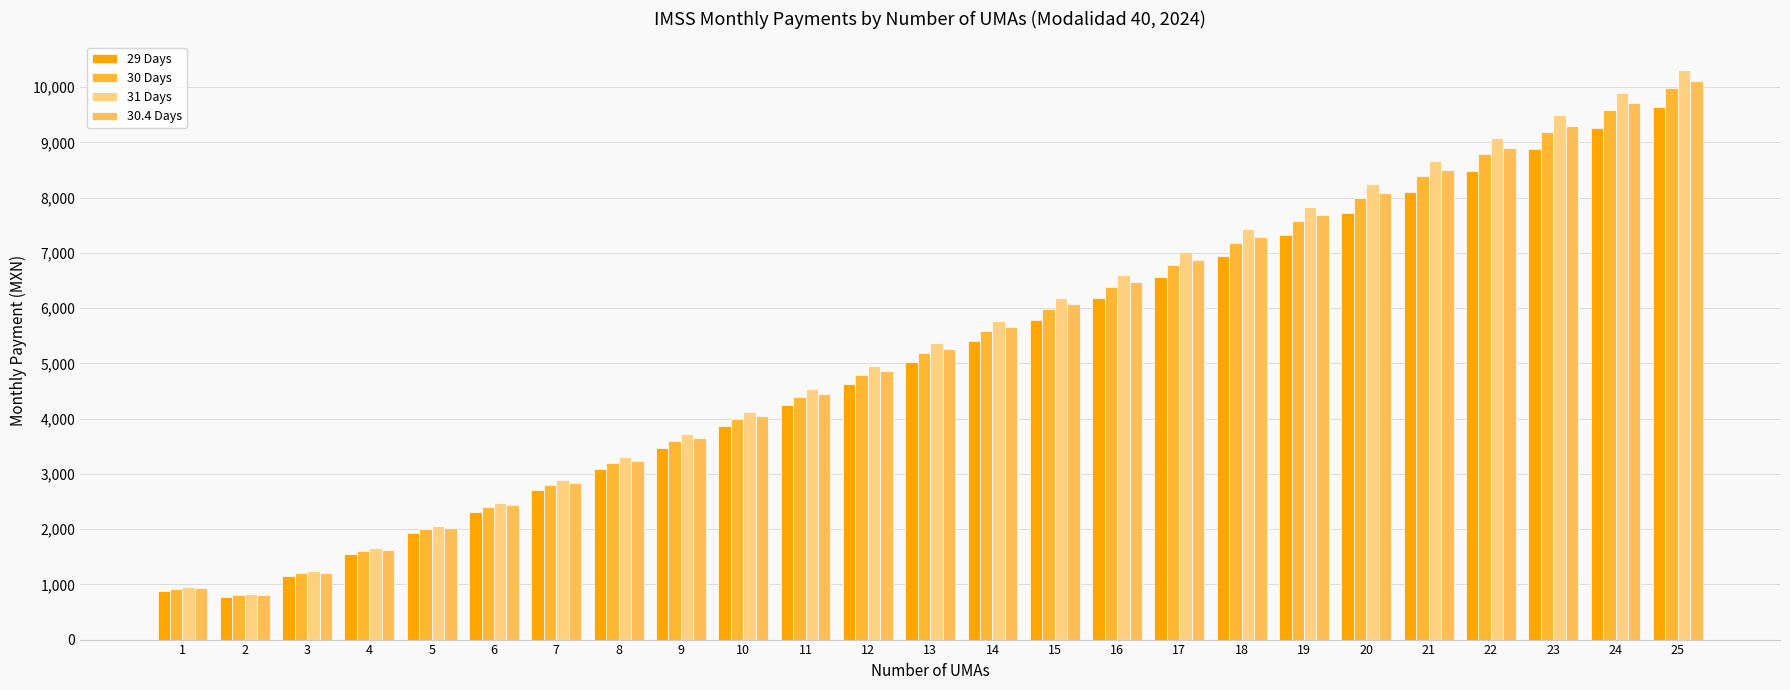

The value of 30.4 Days at 6 is 4335.2. True or false?

False